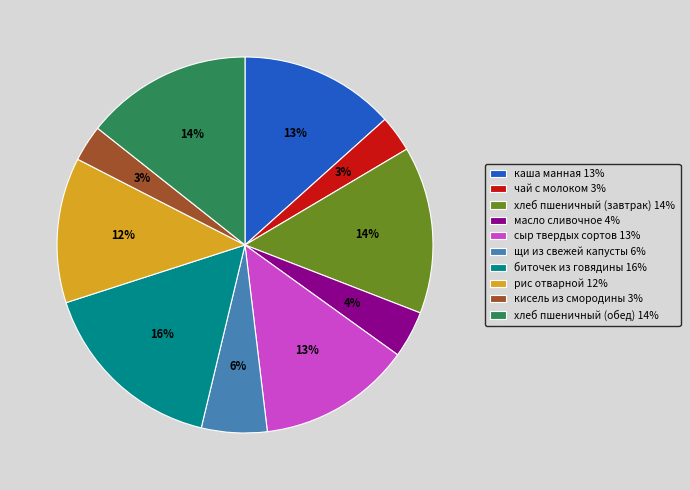

What percentage is the биточек из говядины slice, to the nearest percent?

16%